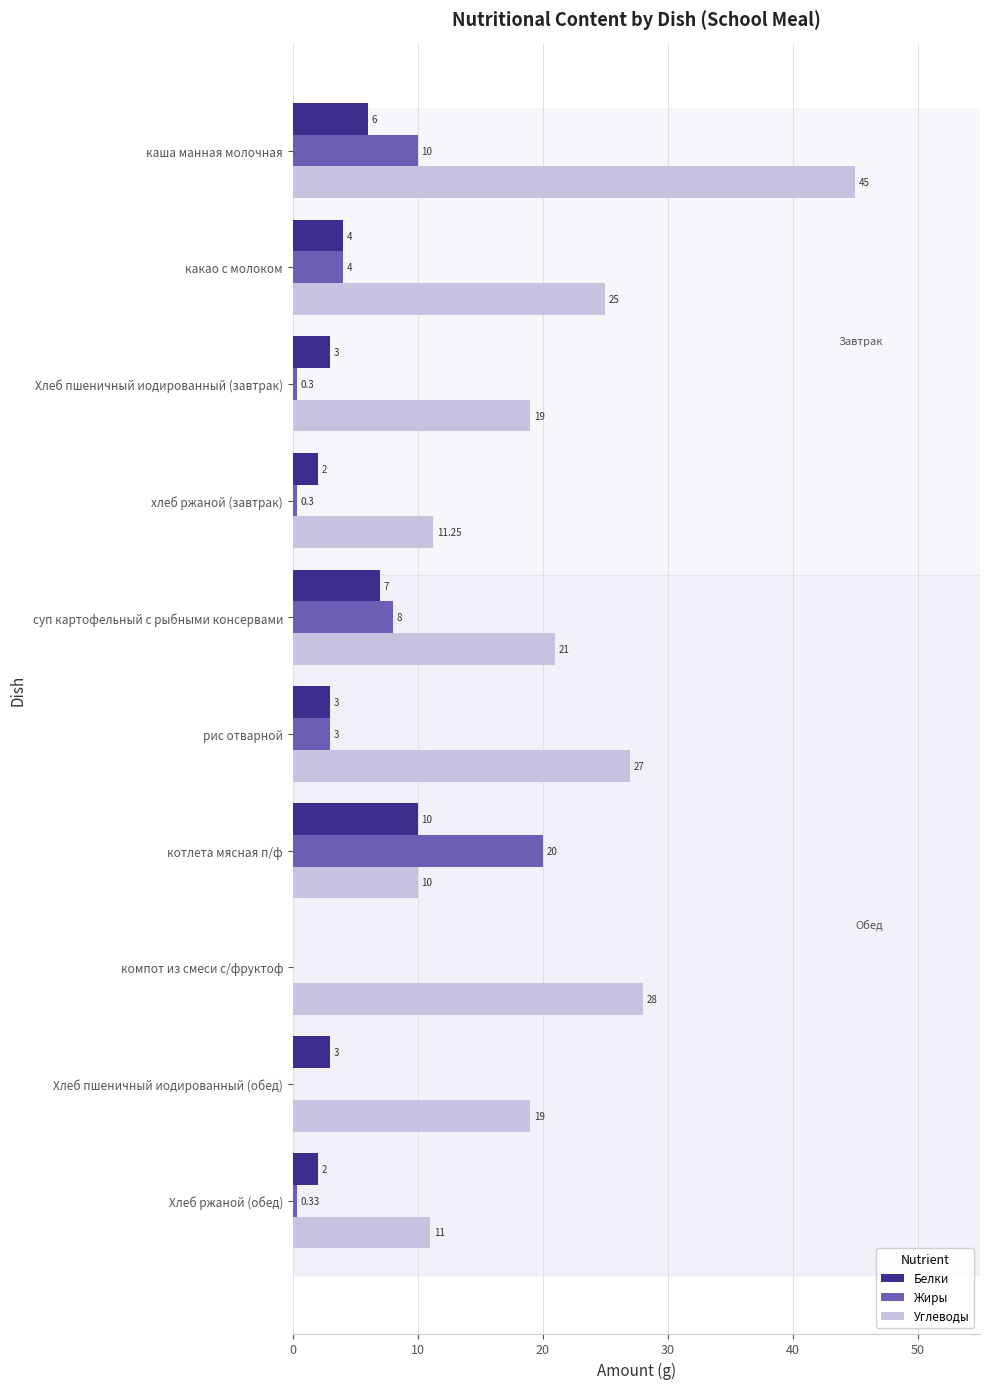

What is the sum of the Жиры values at котлета мясная п/ф and каша манная молочная?

30.0